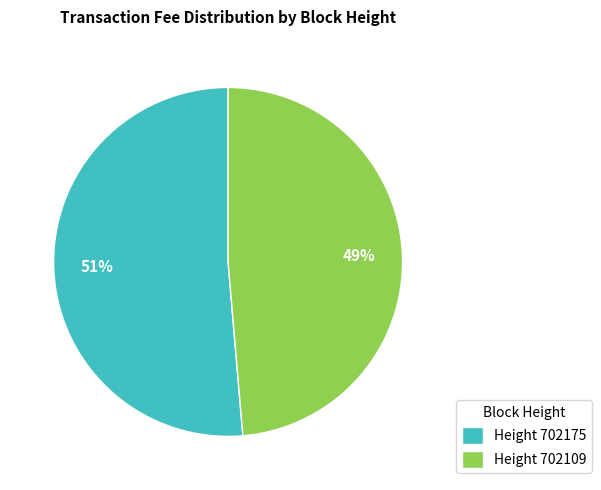

Does Height 702109 represent more than half of the total?

No